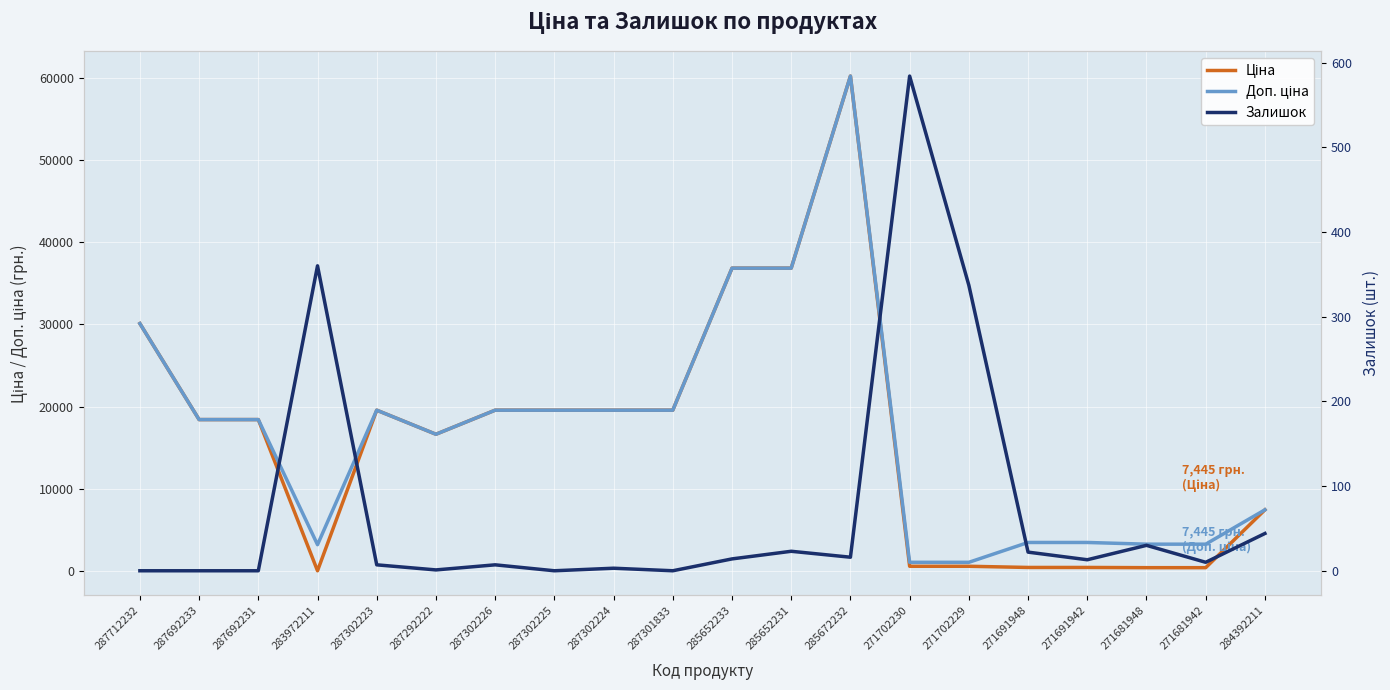

What is the spread (max minus min) of values at 271702229?

723.0